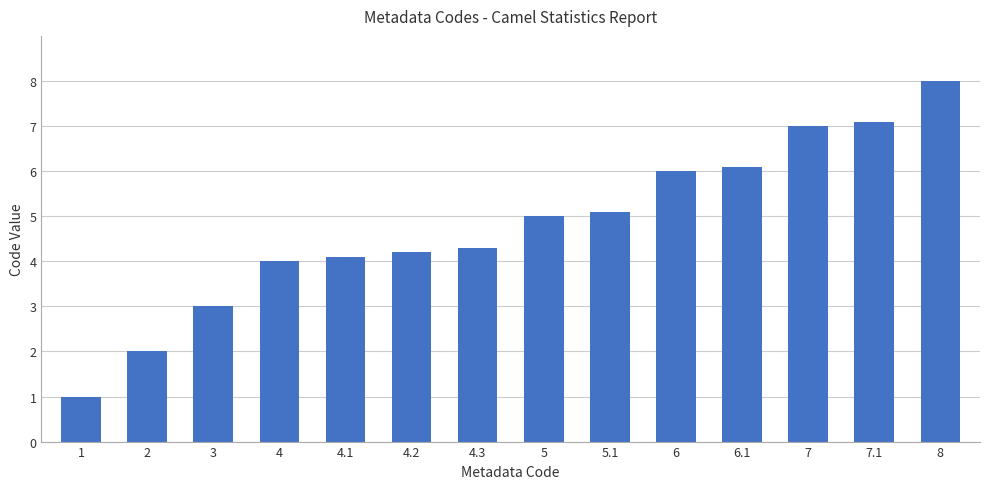

What is the difference between the values at 8 and 5?

3.0